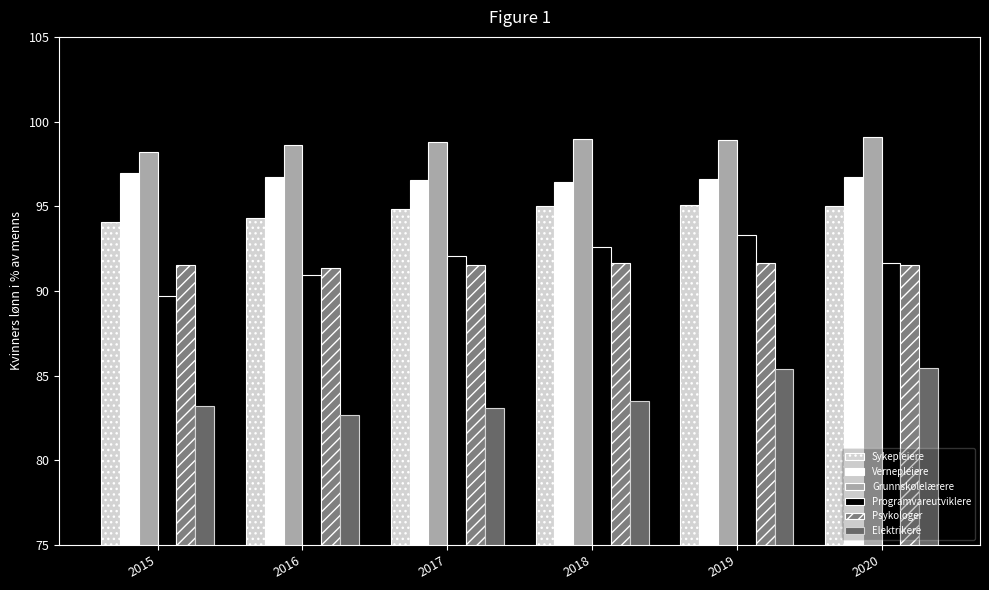

Are the bars horizontal?

No